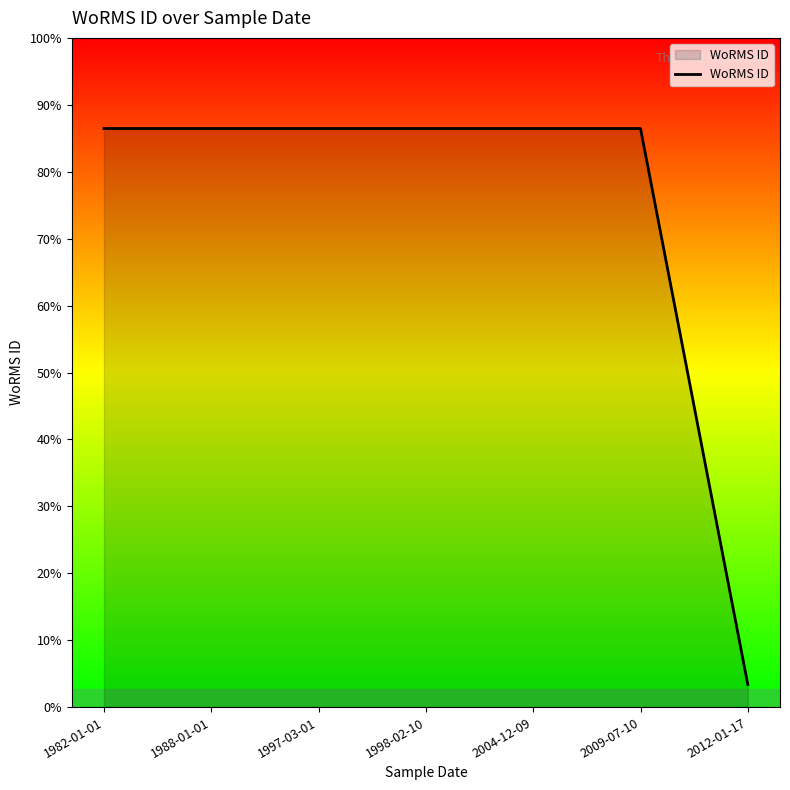

What is the ratio of the value at 2009-07-10 to the value at 1997-03-01?

1.0